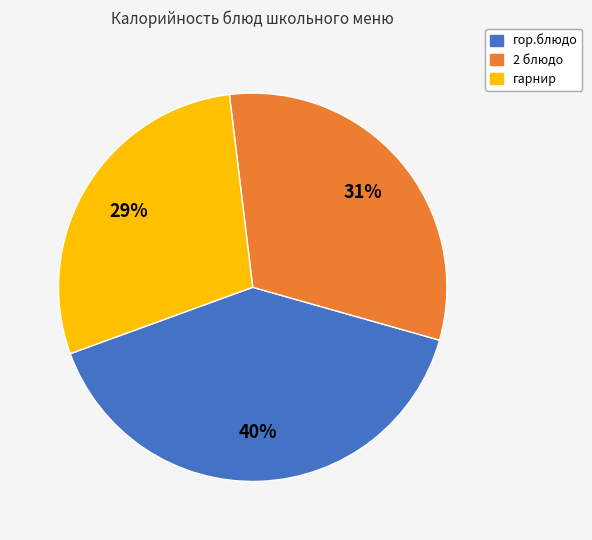

Combined, do гор.блюдо and 2 блюдо account for over 50%?

Yes